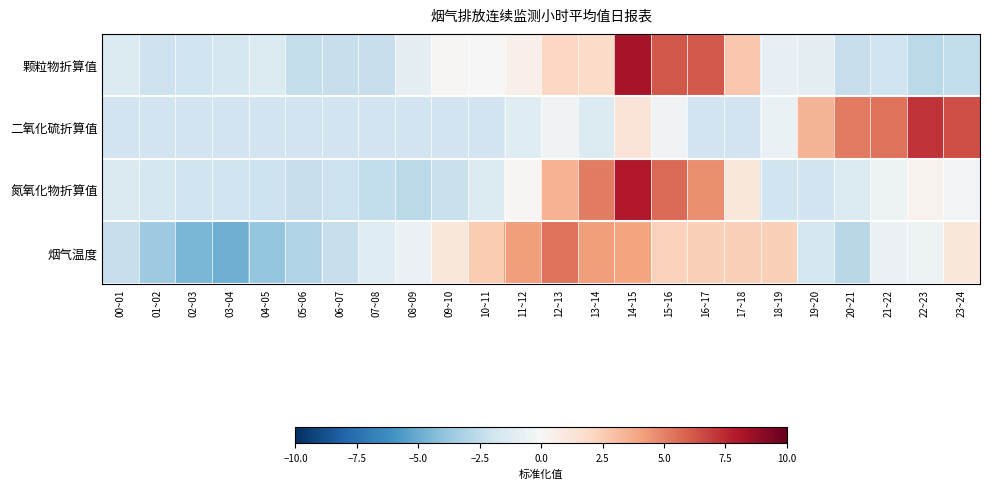

Which series has the widest spread of values?

颗粒物折算值